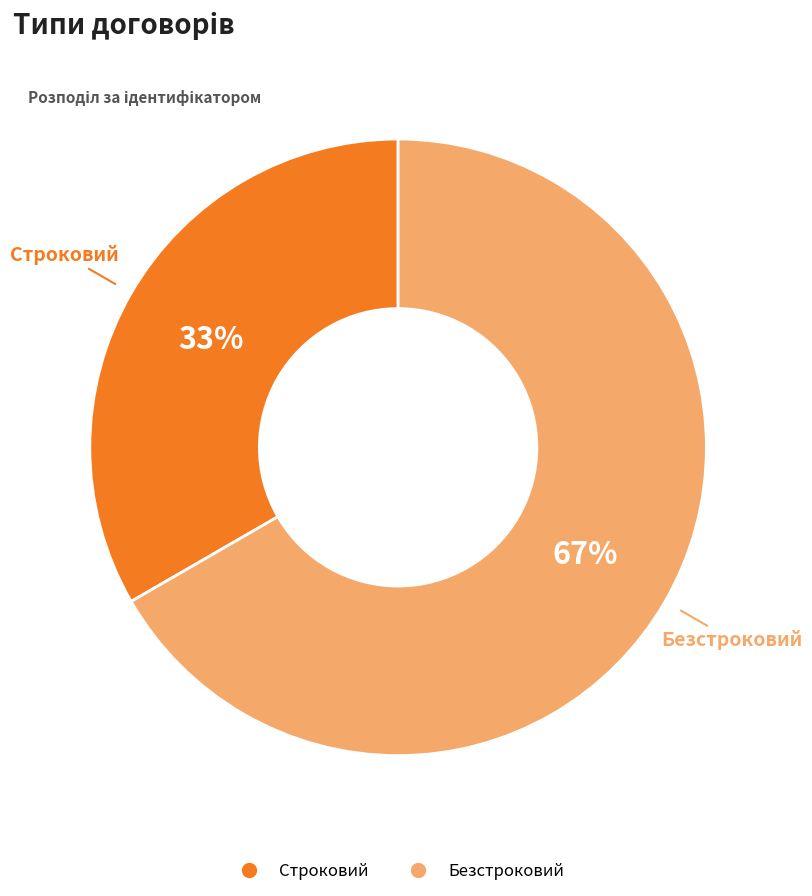

What is the smallest slice in the pie chart?

Строковий